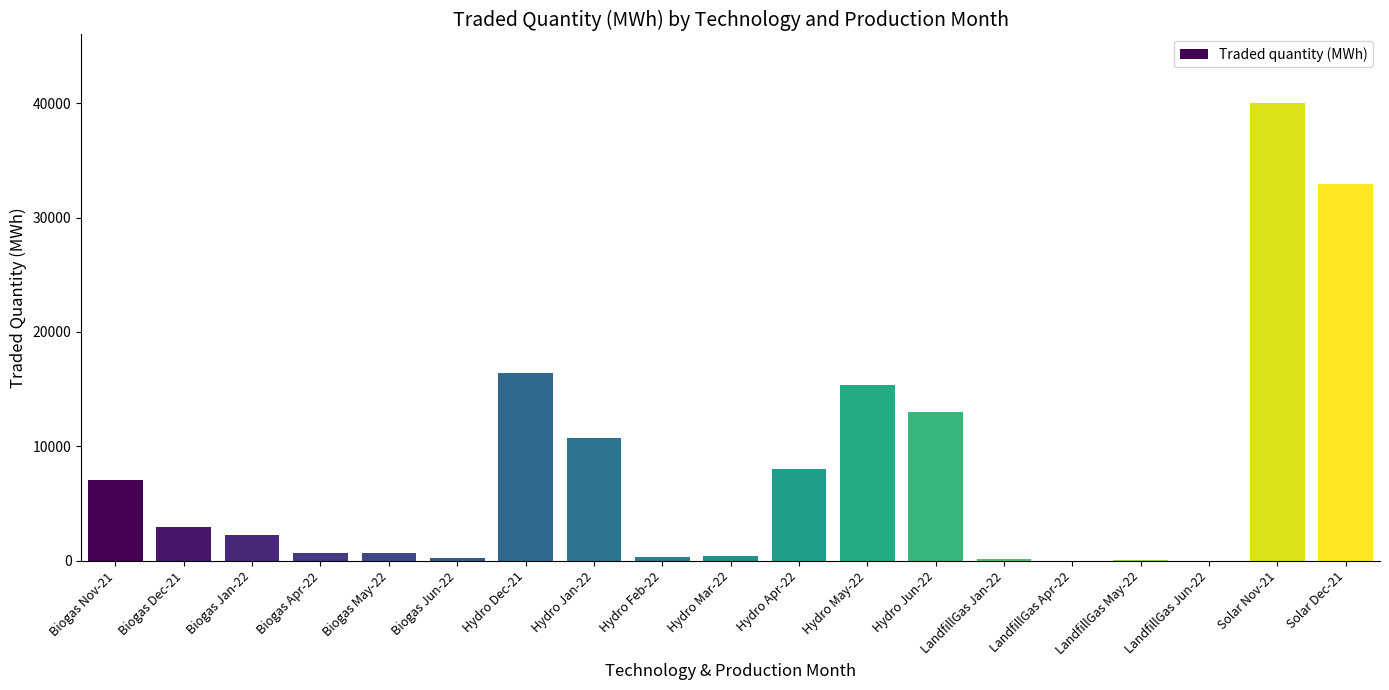

Does the chart contain stacked bars?

No